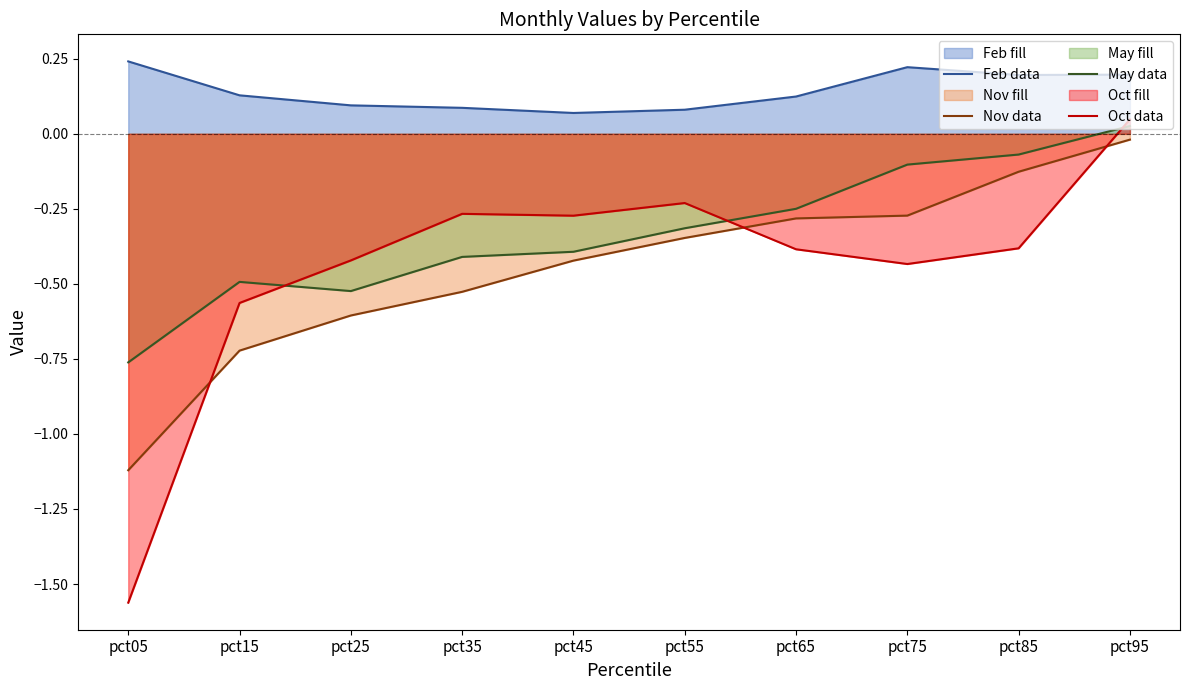

What is the average value of the Oct data series?

-0.4